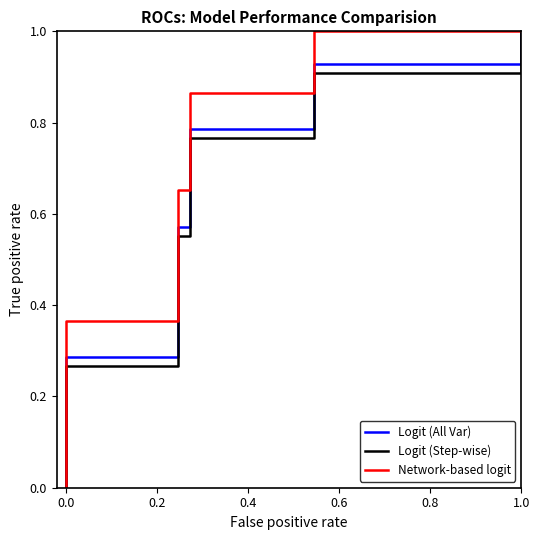

List the series in order of their overall mean, highest first.

Network-based logit, Logit (All Var), Logit (Step-wise)